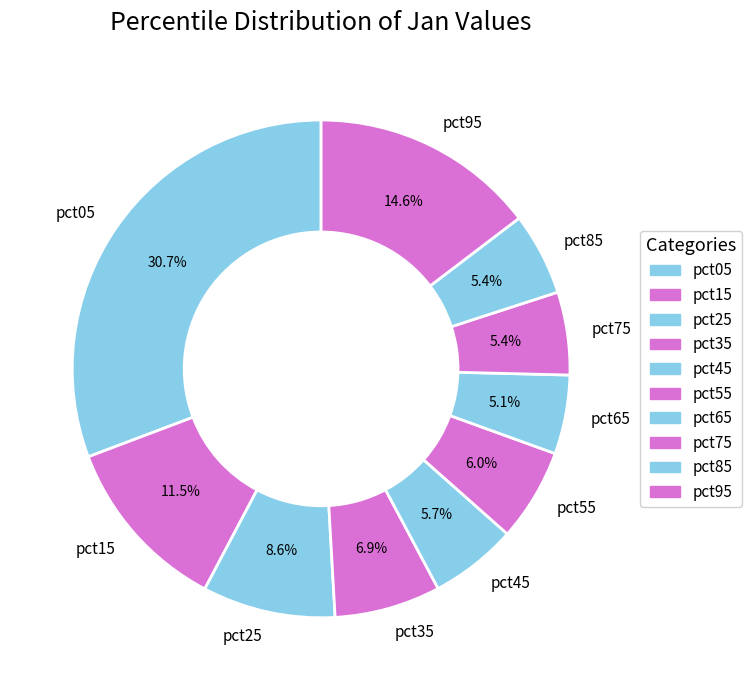

Is pct55 the majority of the pie?

No